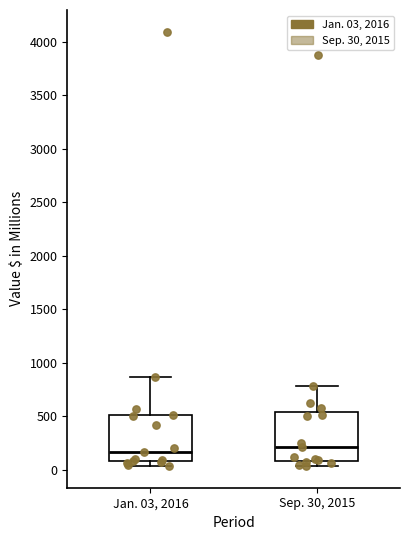

Reading left to right, transcribe this box plot: for each box, give where its median line is, the range the box spans, and where its two whiskers end, as read against the y-axis. The values are not printed on the chart, so give them approximately, as read against the axis.

Jan. 03, 2016: median 150, box 100 to 500, whiskers 50 to 850
Sep. 30, 2015: median 200, box 100 to 550, whiskers 50 to 800